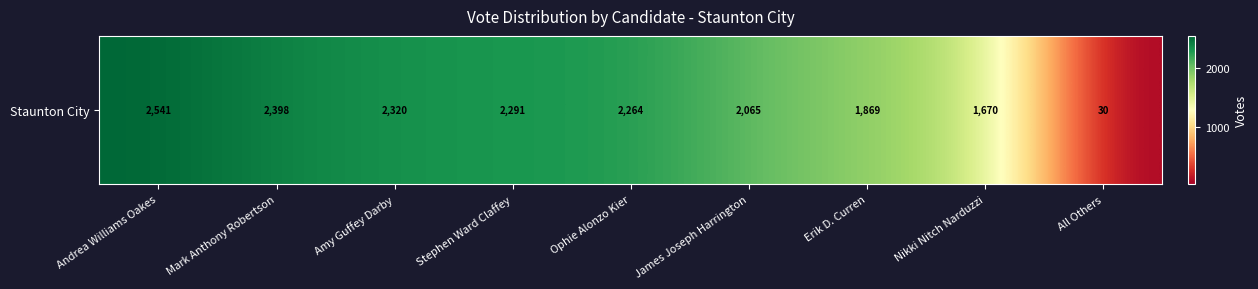

Where does the data first go above 2264?

Andrea Williams Oakes